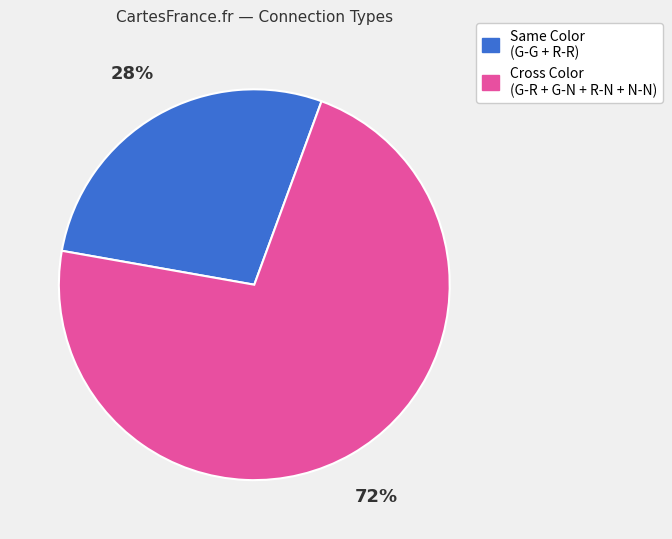

Does any single category account for the majority?

Yes